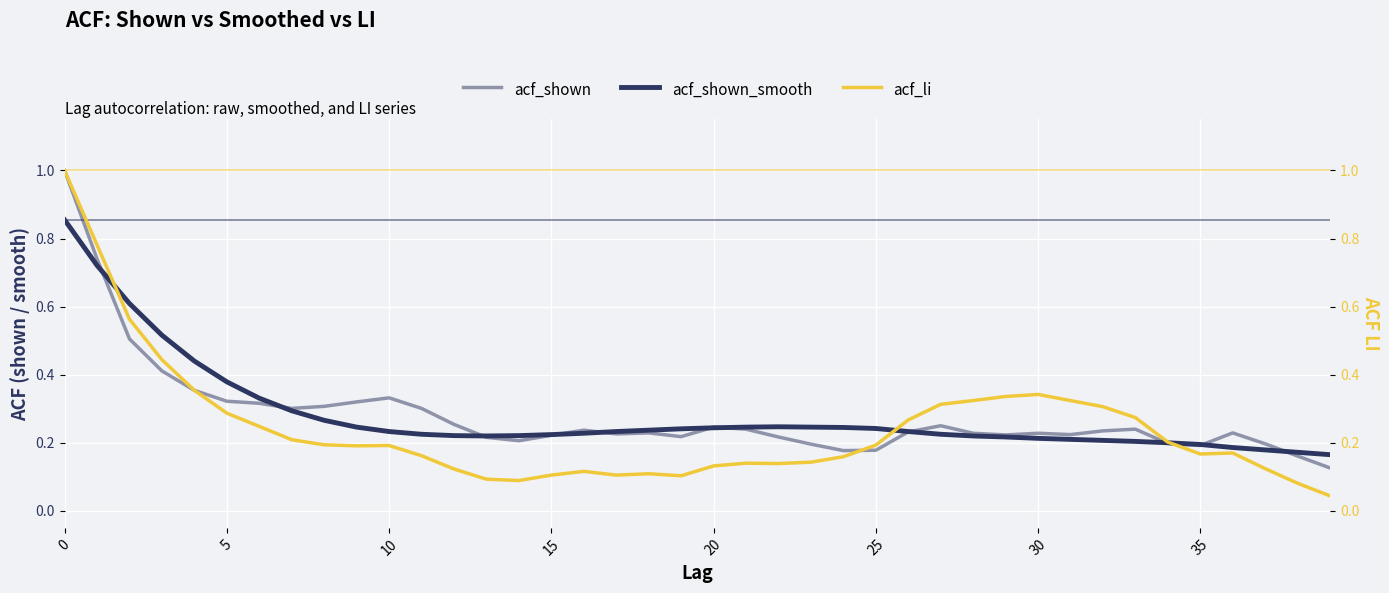

What is the spread (max minus min) of values at 30?

0.1